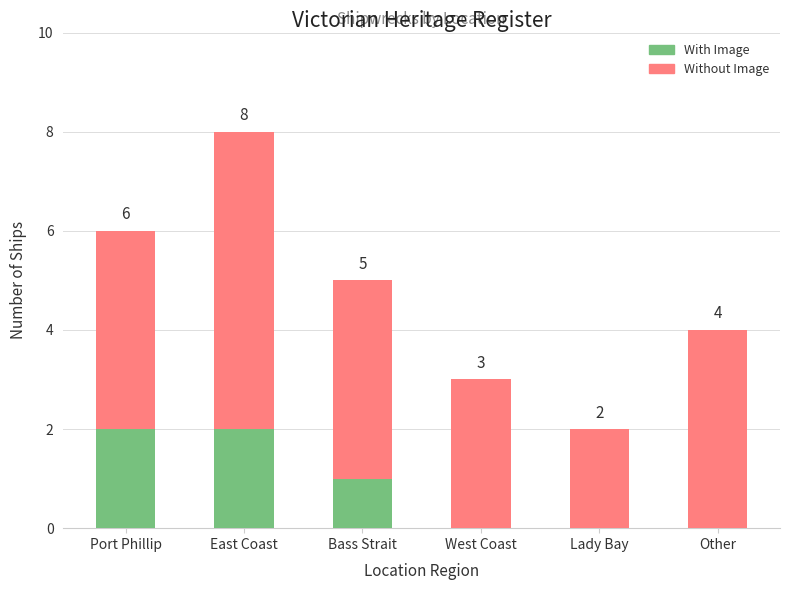

Reading left to right, transcribe the values for With Image.

Port Phillip=2	East Coast=2	Bass Strait=1	West Coast=0	Lady Bay=0	Other=0